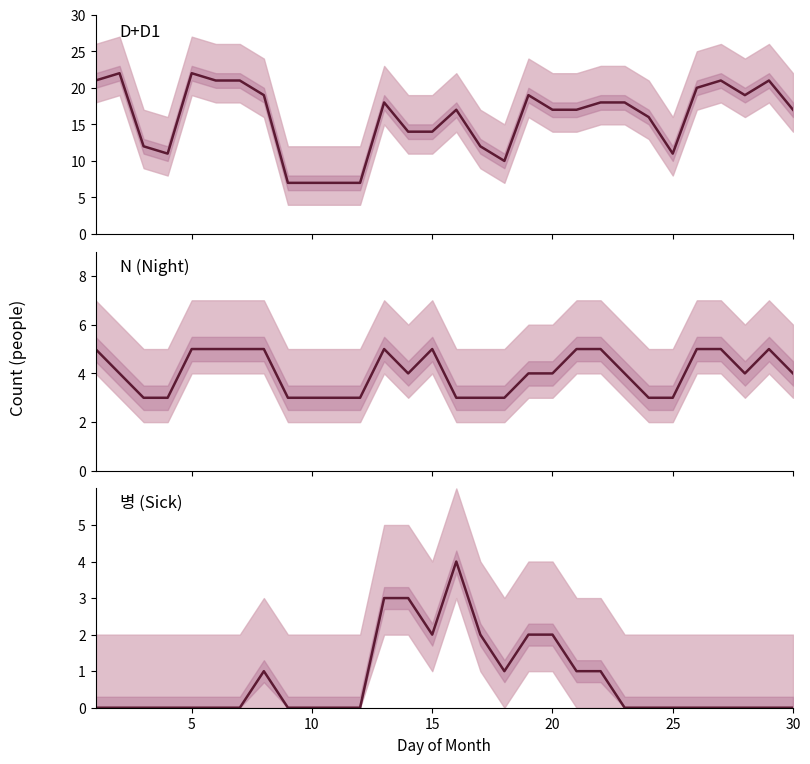

What is the difference between the maximum and minimum values in the D+D1 series?

15